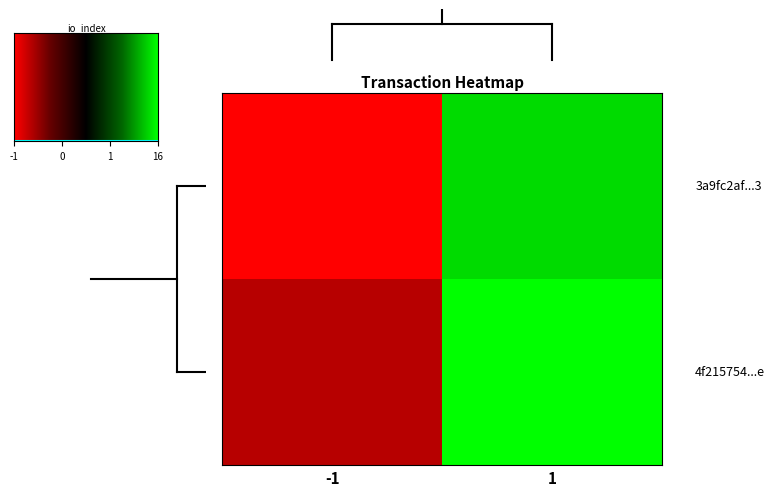

Between -1 and 1, which is larger?

1